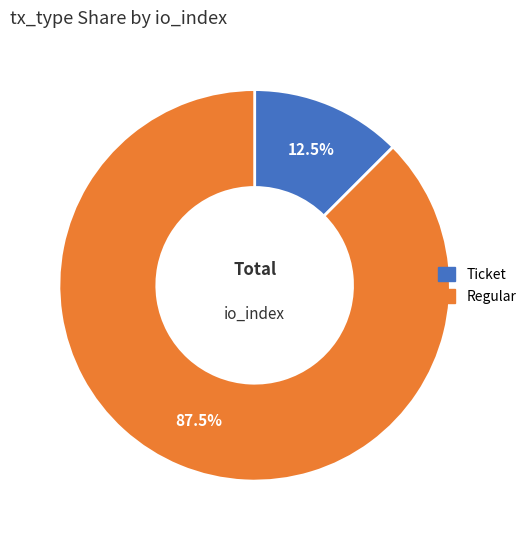

Do Regular and Ticket together represent more than half of the pie?

Yes